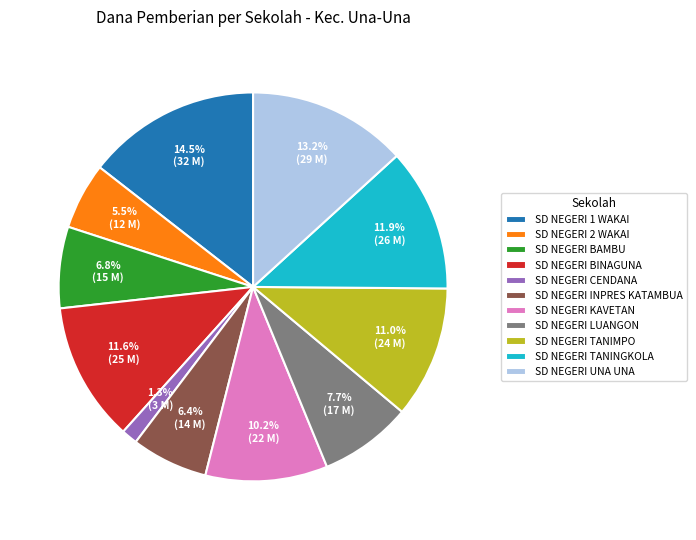

How much of the chart is everything except SD NEGERI CENDANA?

98.7%